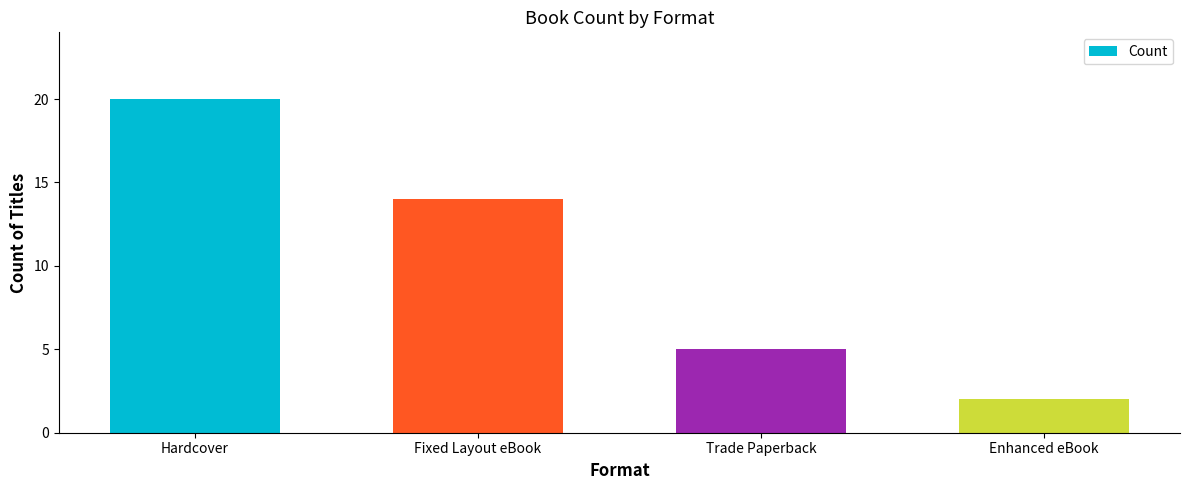

What is the label of the 4th bar from the left?

Enhanced eBook